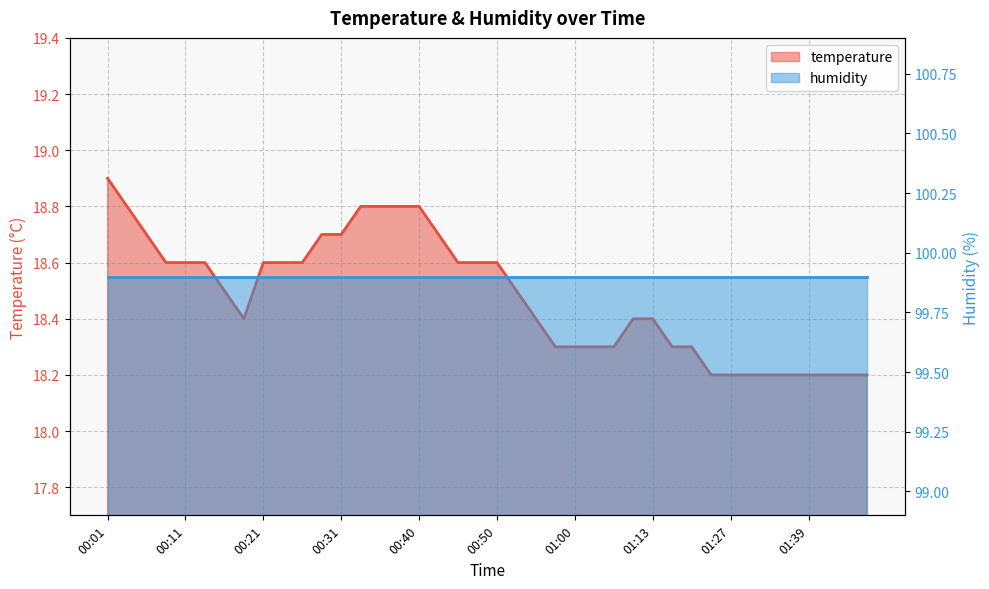

At which label is the value closest to 18?

01:24